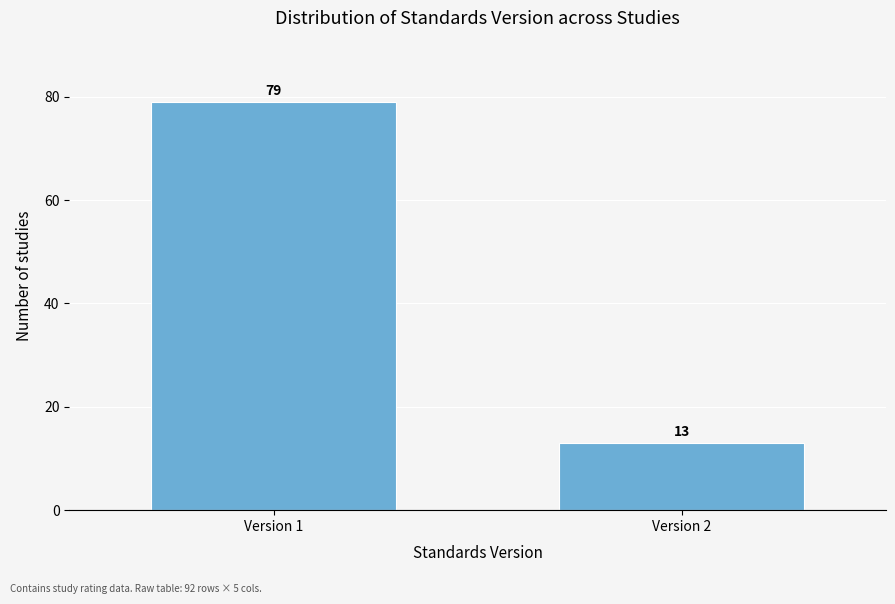

Reading left to right, what are all the values shown in this chart?

Version 1=79	Version 2=13